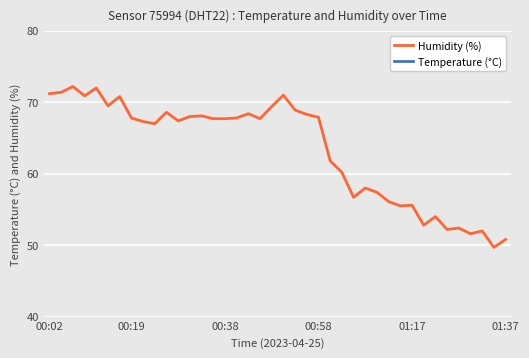

What is the average value of the Humidity (%) series?

63.3